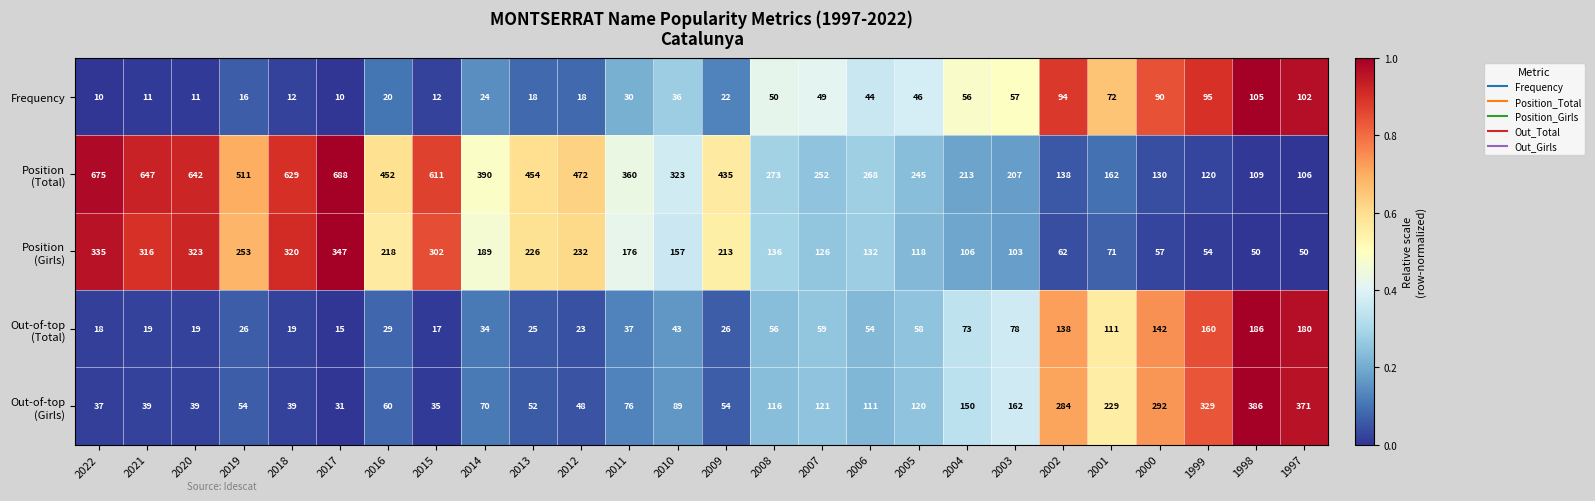

What is the spread (max minus min) of values at 2015?

599